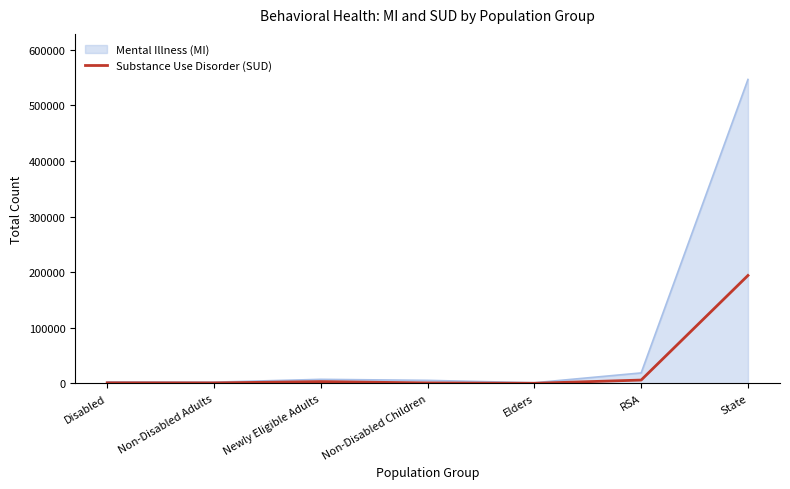

The value of Mental Illness (MI) at State is 380284. True or false?

False